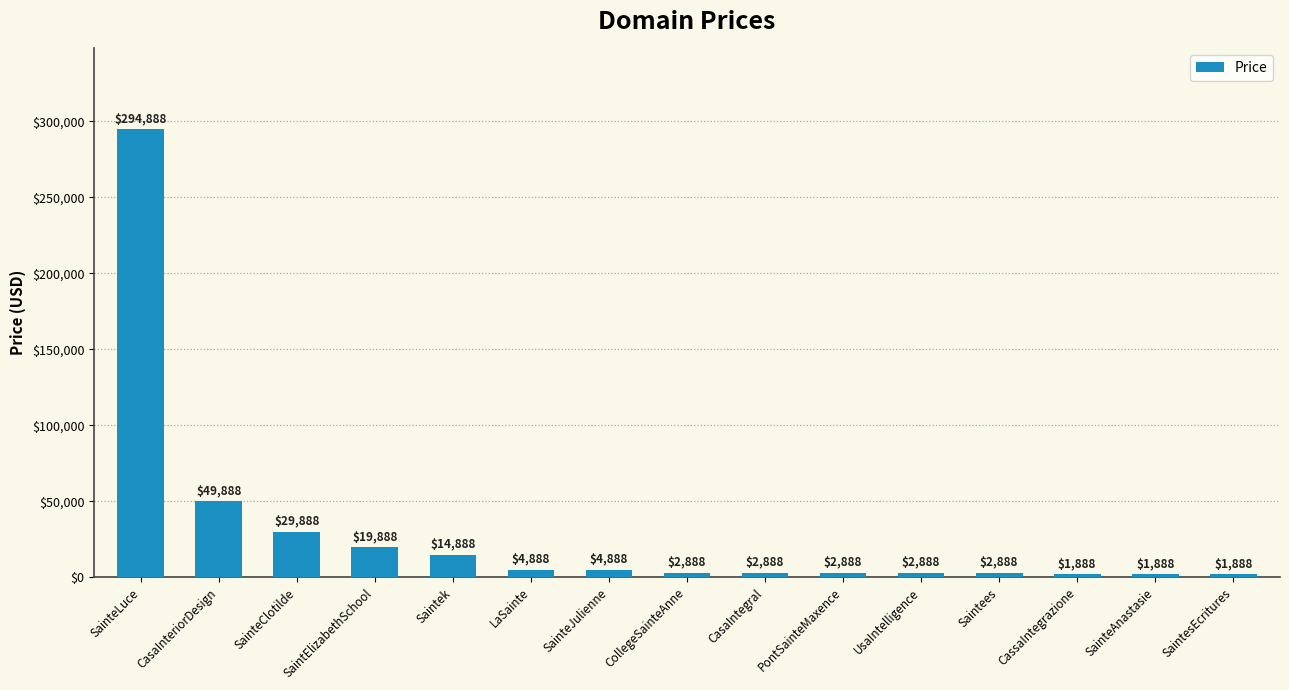

How many data points does each series have?

15